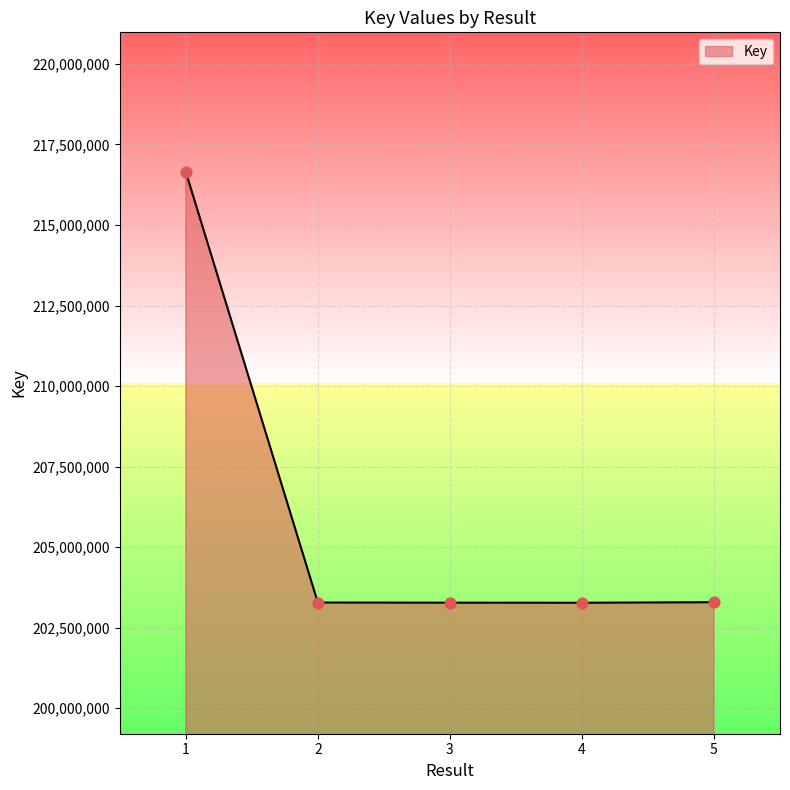

What is the change in value from 1 to 2?

-13365505